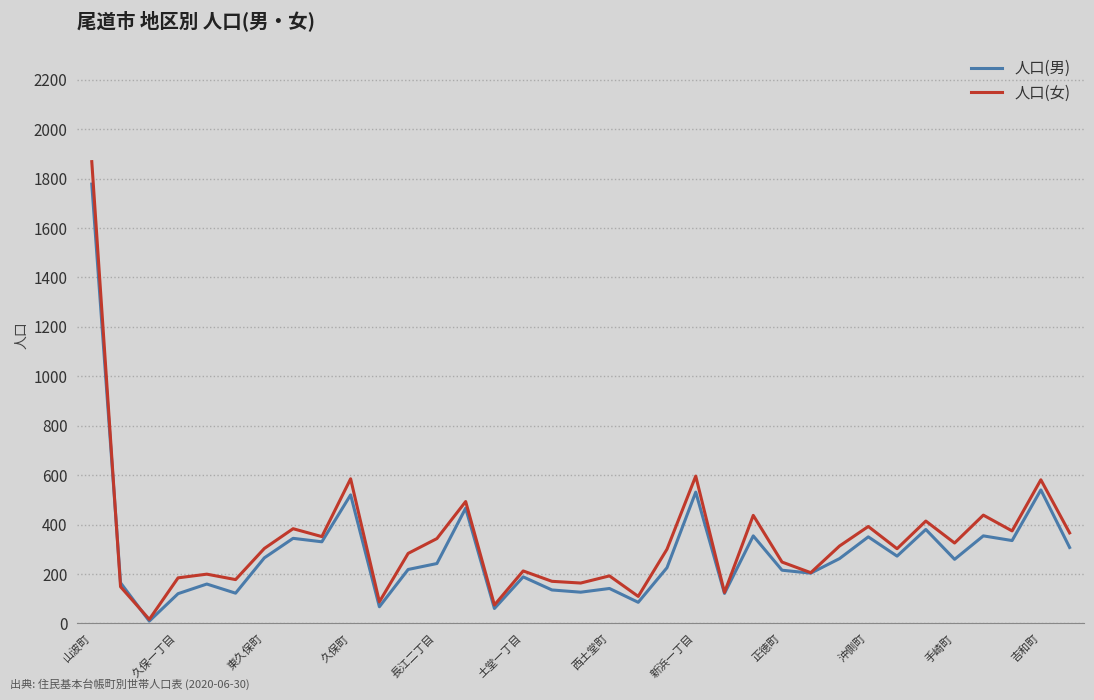

What is the highest value of the 人口(女) series?

1869